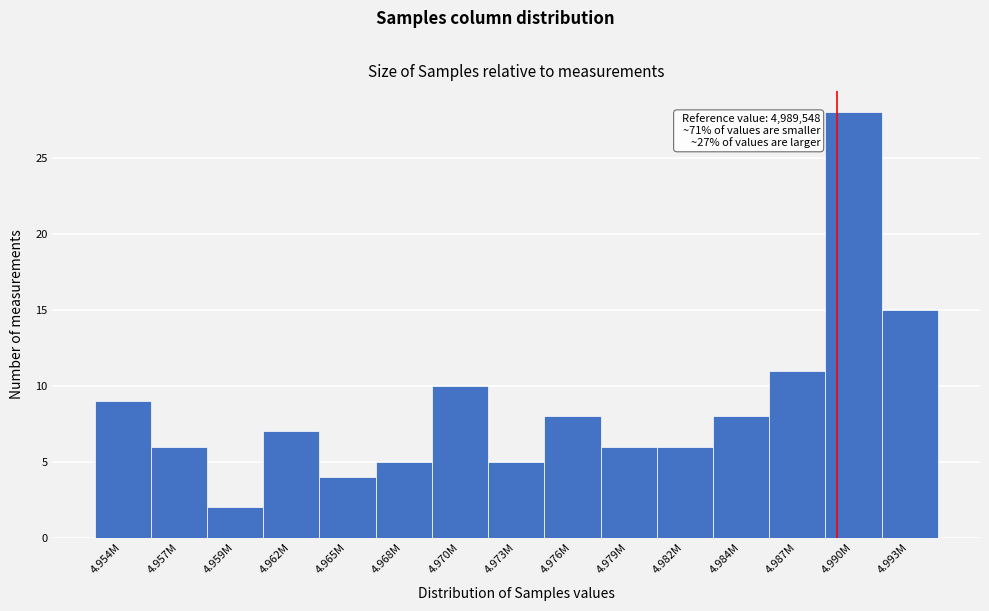

Reading right to left, list all the values displayed in this chart.

4.993M=15	4.990M=28	4.987M=11	4.984M=8	4.982M=6	4.979M=6	4.976M=8	4.973M=5	4.970M=10	4.968M=5	4.965M=4	4.962M=7	4.959M=2	4.957M=6	4.954M=9